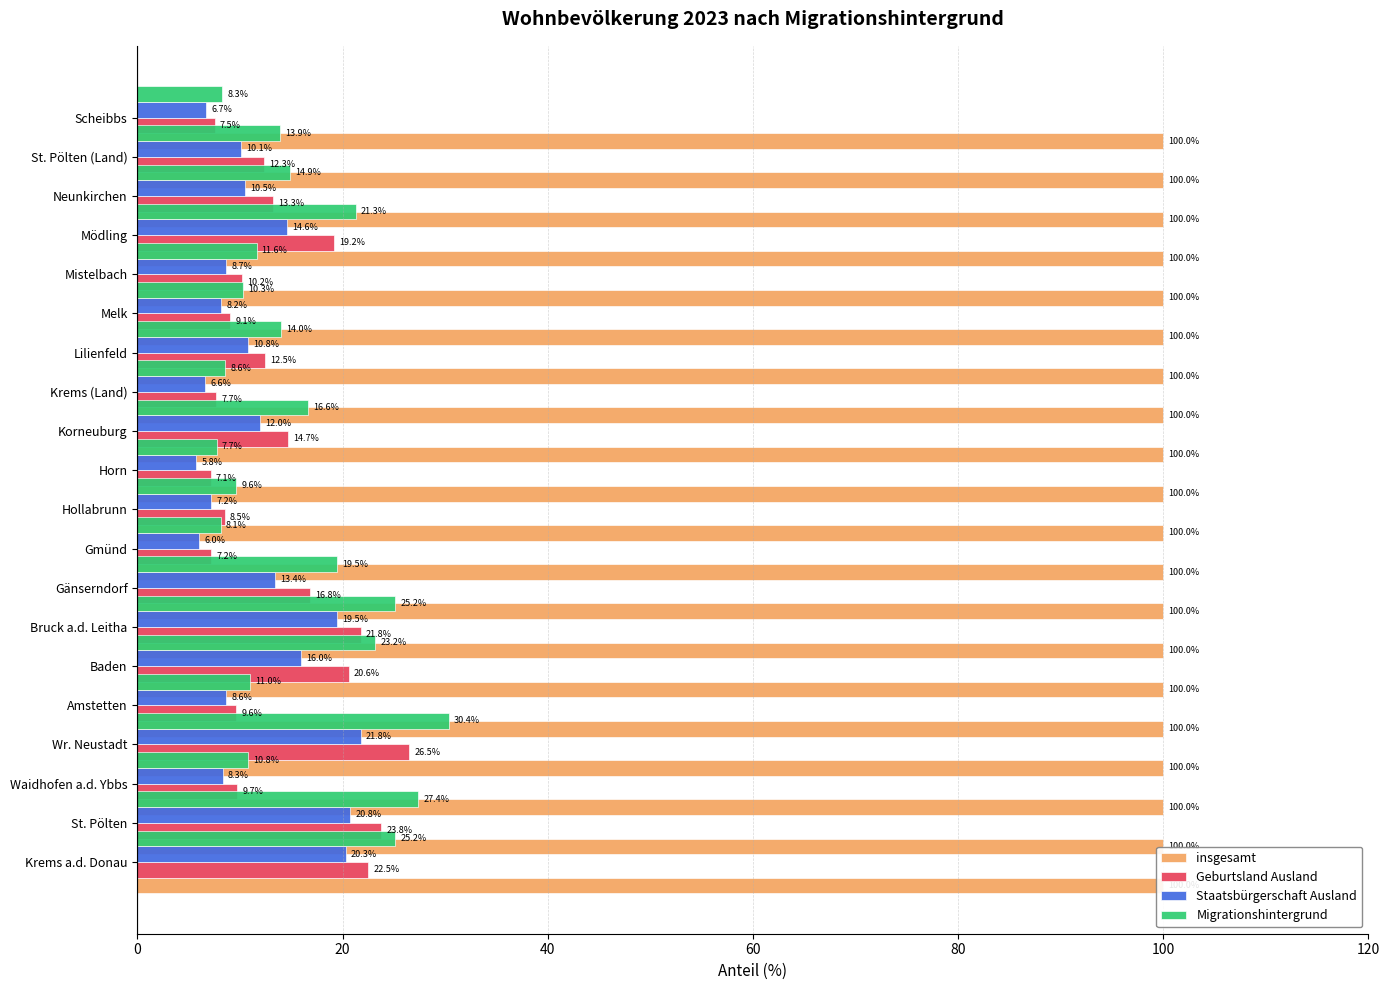

What is the lowest value of the Staatsbürgerschaft Ausland series?

5.8